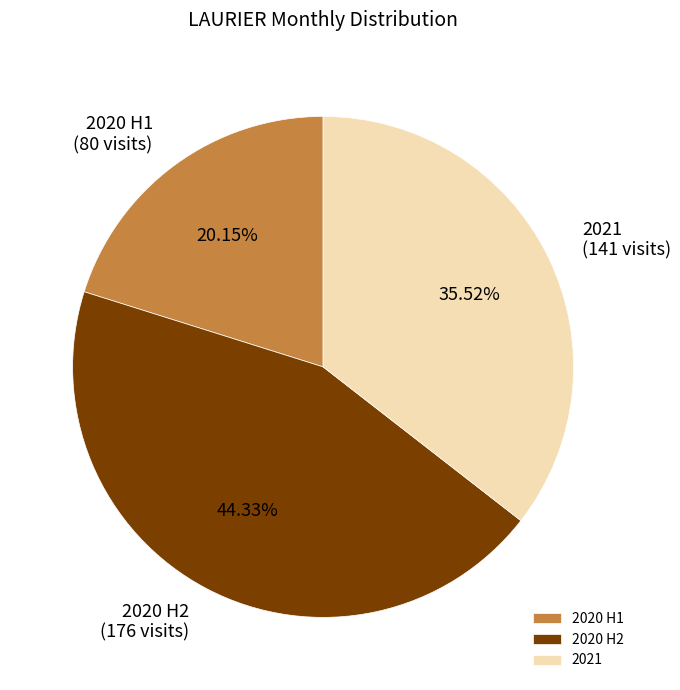

Combined, do 2020 H2 and 2021 account for over 50%?

Yes